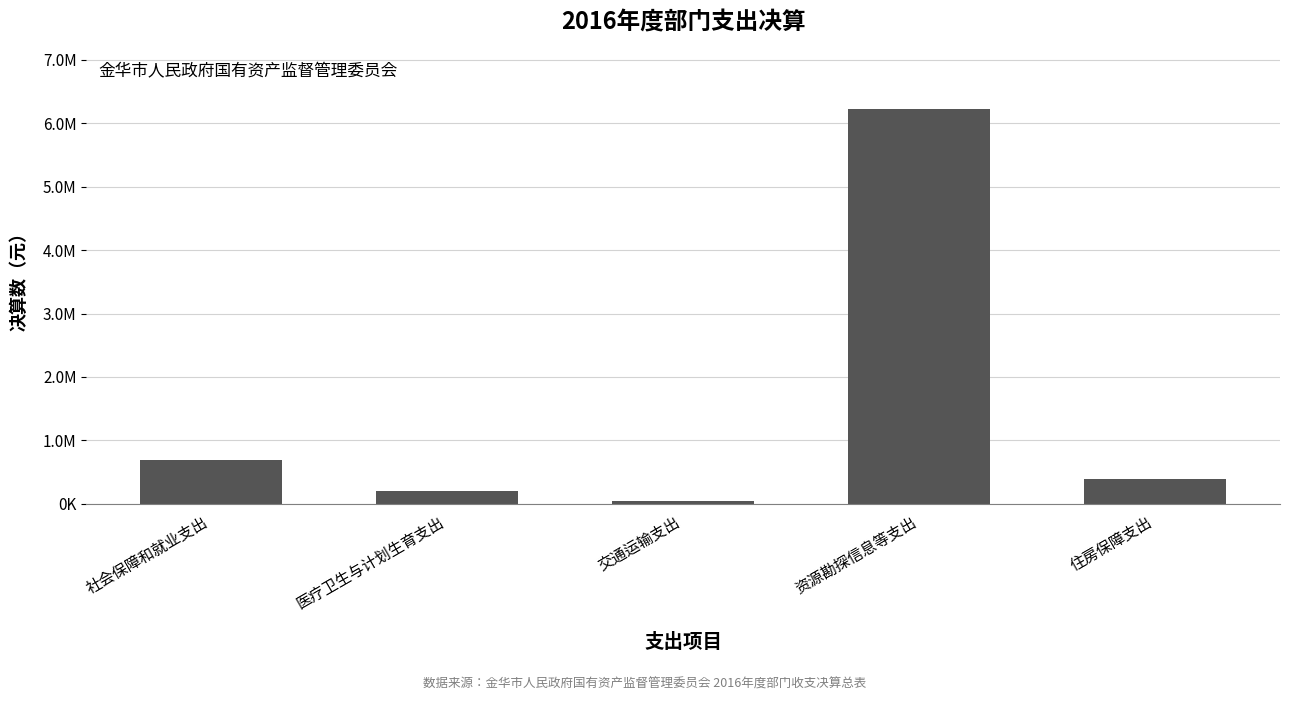

Does the chart contain any negative values?

No